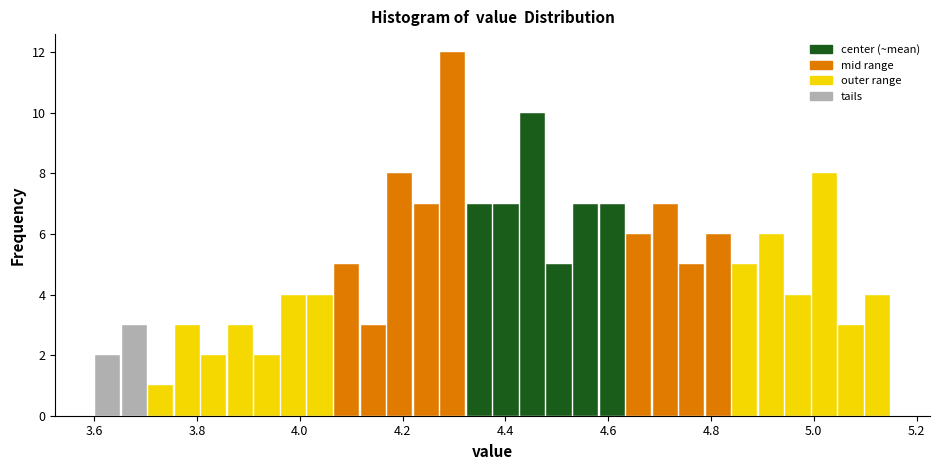

Around what value on the x-axis is the tallest bar? Give the approximate position of its centre, as read against the axis.

4.30